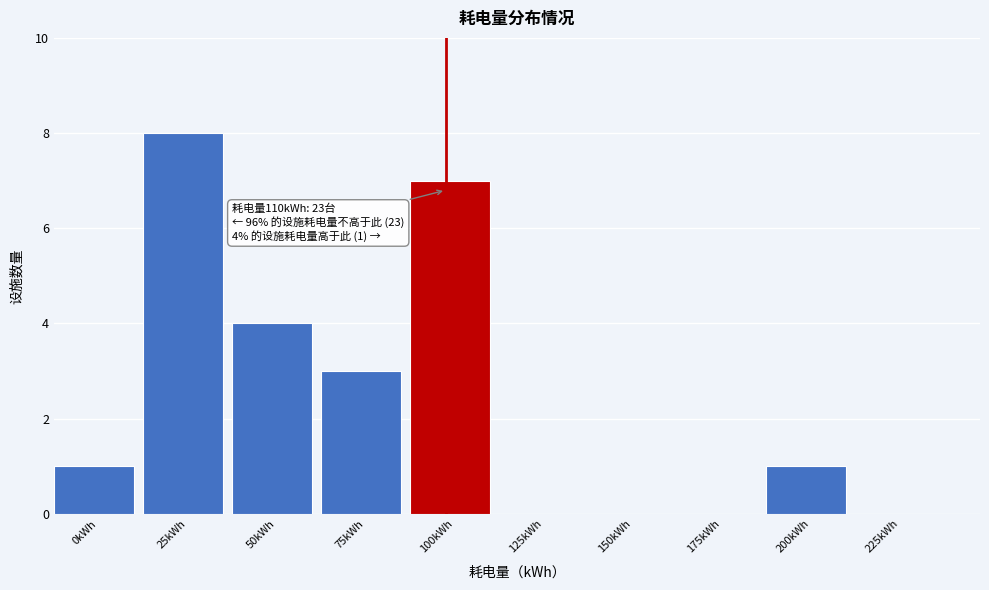

Reading left to right, list all the values displayed in this chart.

0kWh=1	25kWh=8	50kWh=4	75kWh=3	100kWh=7	125kWh=0	150kWh=0	175kWh=0	200kWh=1	225kWh=0